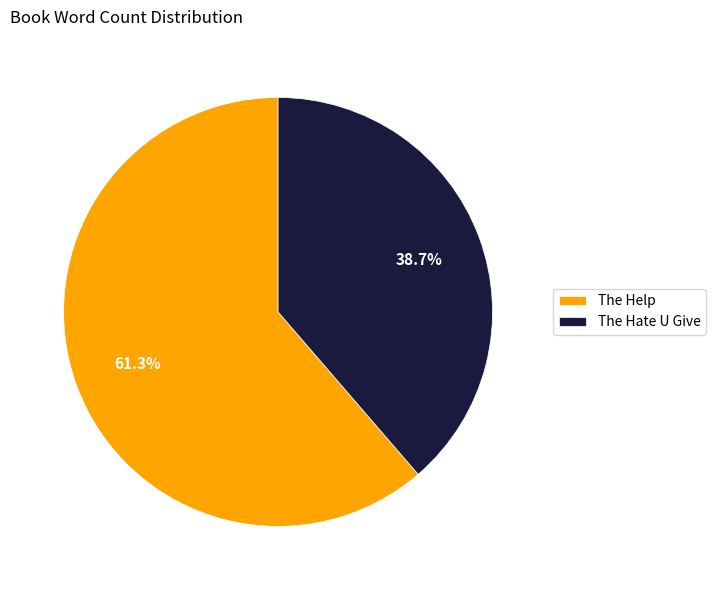

Between The Hate U Give and The Help, which is larger?

The Help